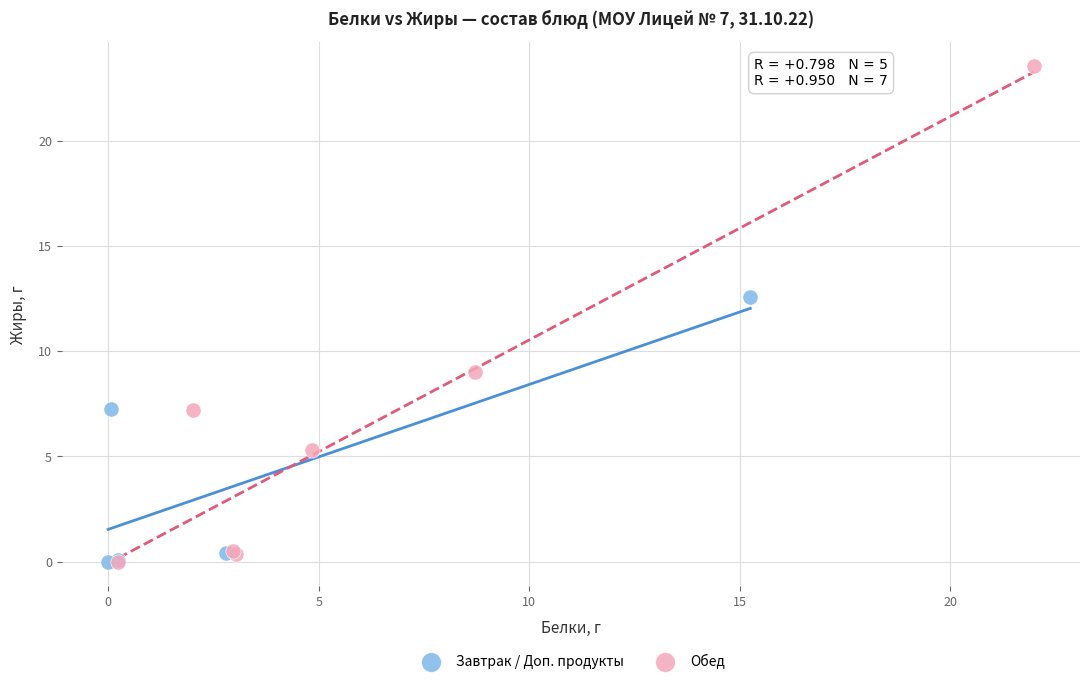

Which series has the largest Y range (max minus min)?

Обед